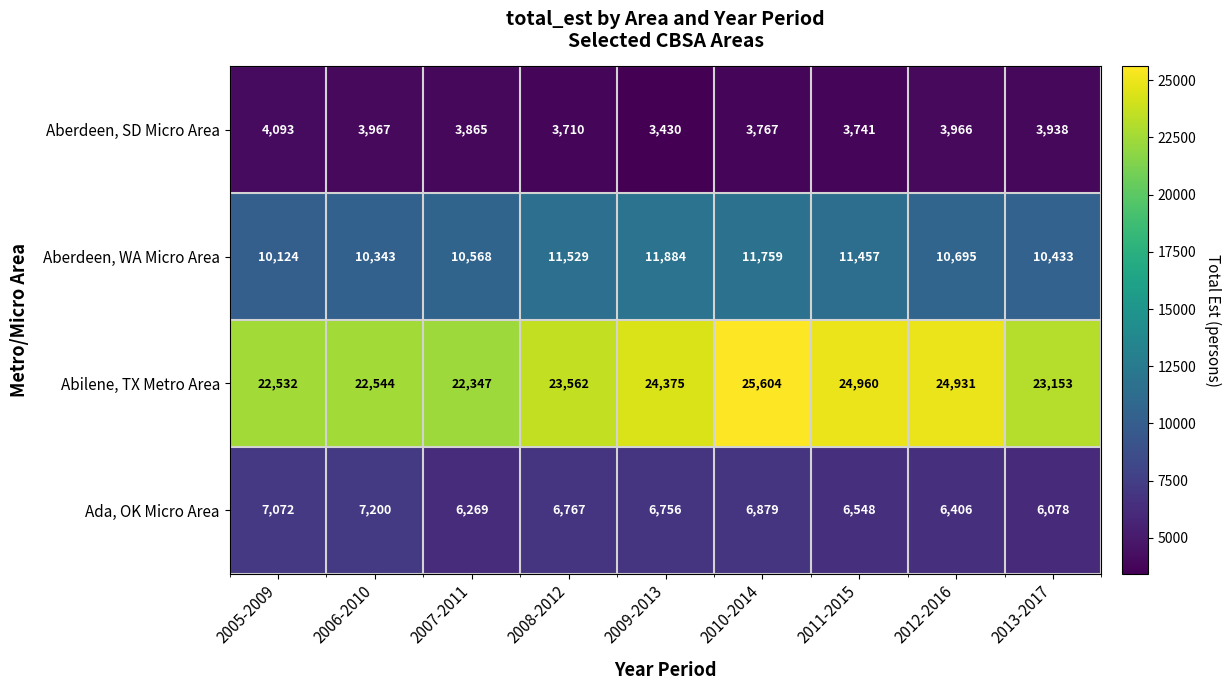

At which category is the sum across all series the highest?

2010-2014